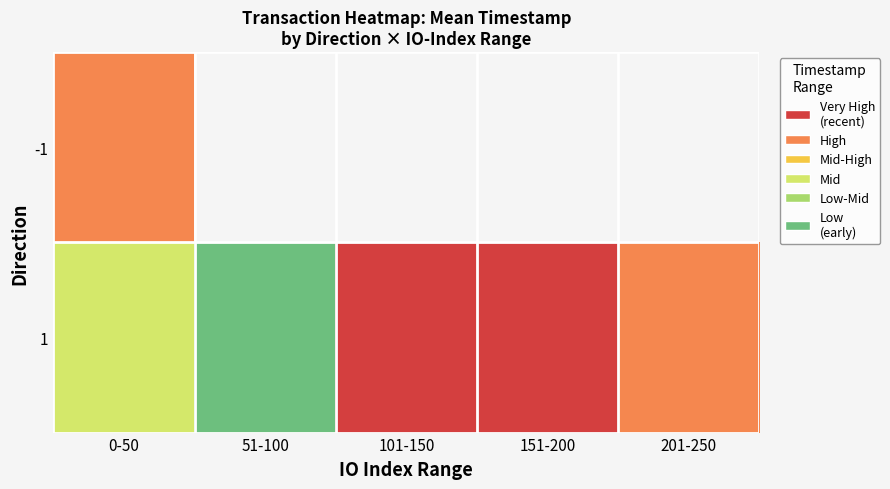

The value of -1 at 0-50 is 1637948381.0. True or false?

True